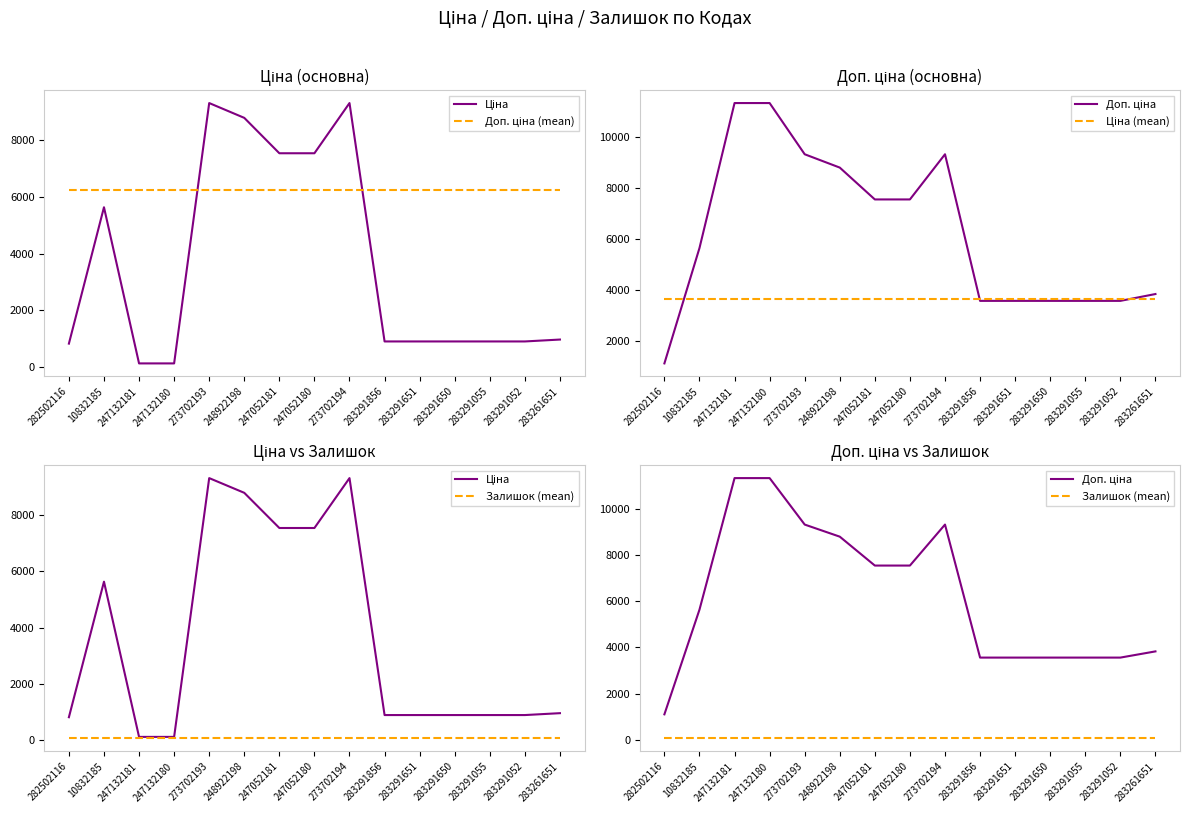

List the labels in order of Доп. ціна value, smallest first.

282502116, 283291856, 283291651, 283291650, 283291055, 283291052, 283261651, 10832185, 247052181, 247052180, 248922198, 273702193, 273702194, 247132181, 247132180